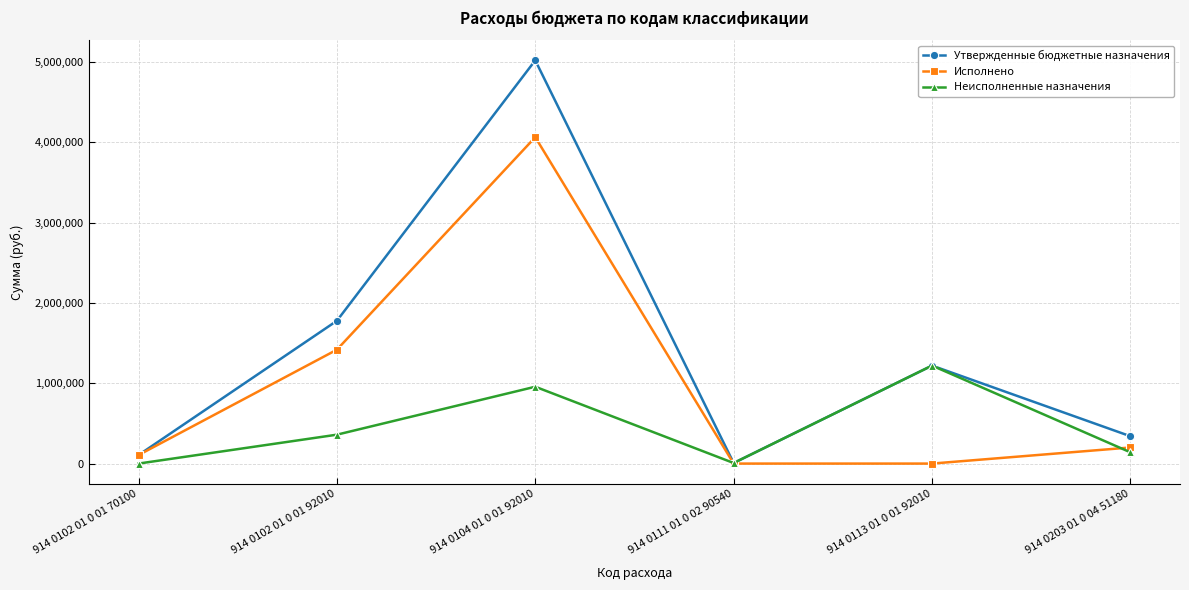

What are all the series names shown in the legend?

Утвержденные бюджетные назначения, Исполнено, Неисполненные назначения